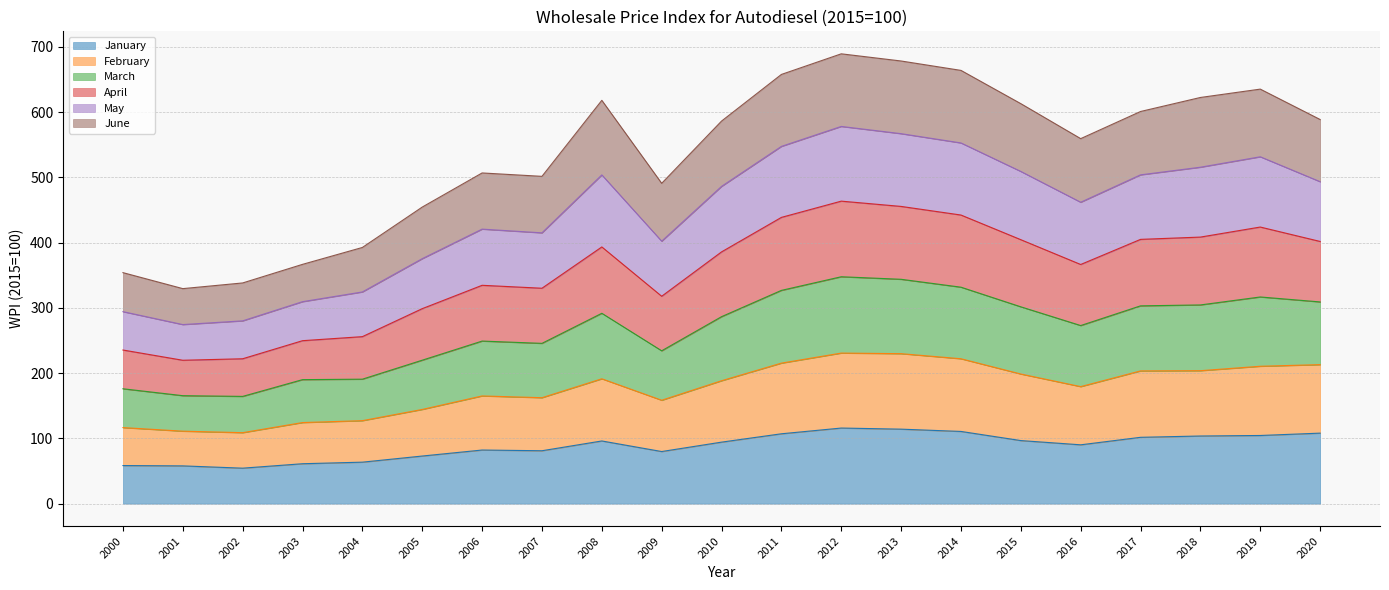

Which category has the highest value in the January series?

2012